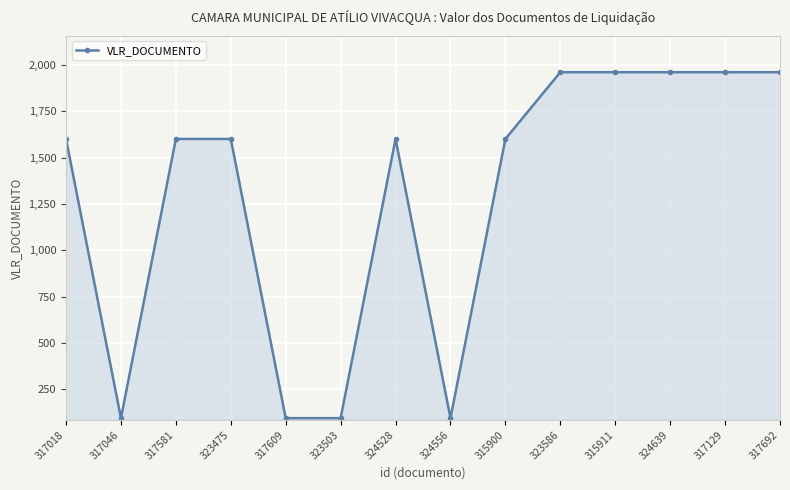

At which category does the data reach its first local valley?

317046